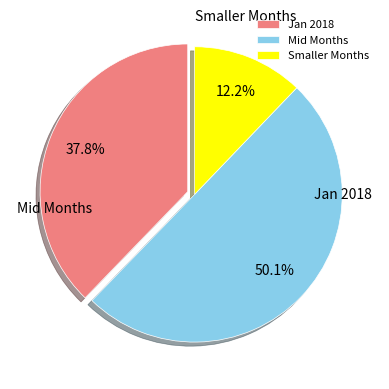

What is the largest slice in the pie chart?

2018-01